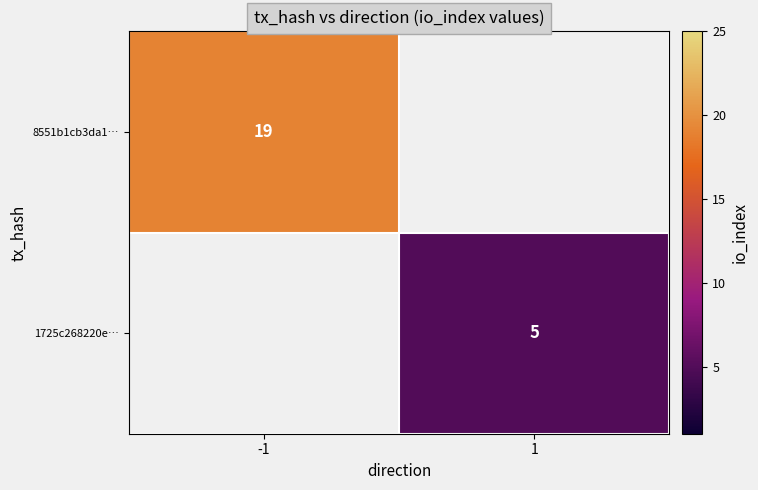

Is it true that 8551b1cb3da1… equals 19 at -1?

True